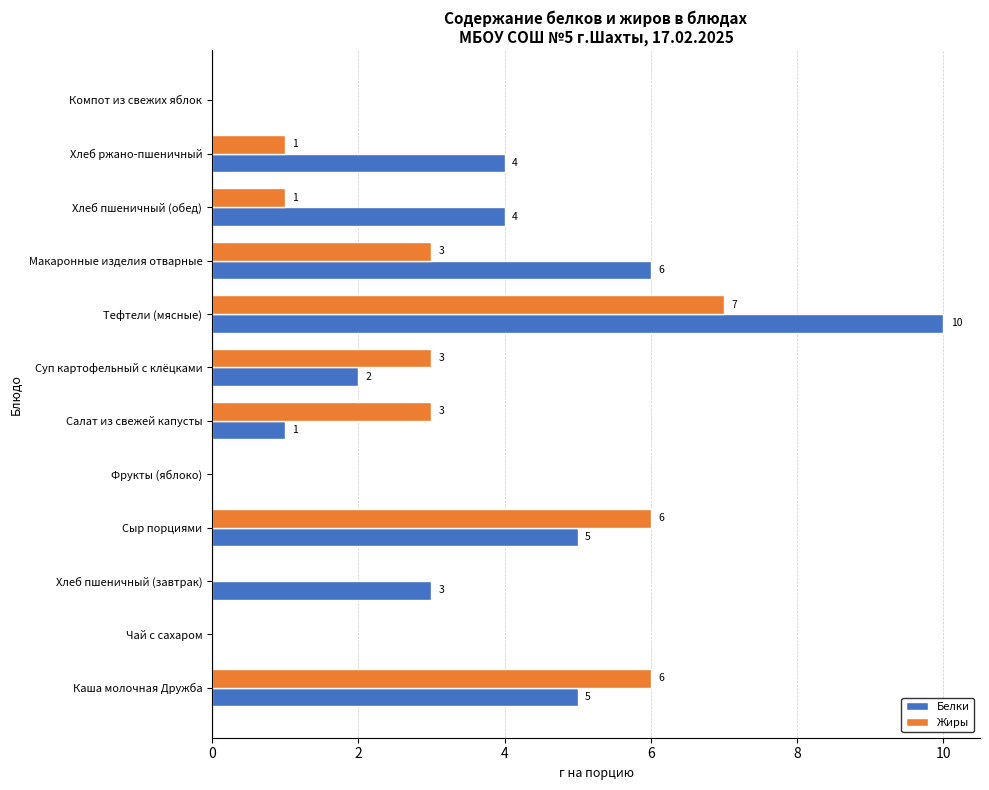

Which series changed the most between Чай с сахаром and Хлеб ржано-пшеничный?

Белки